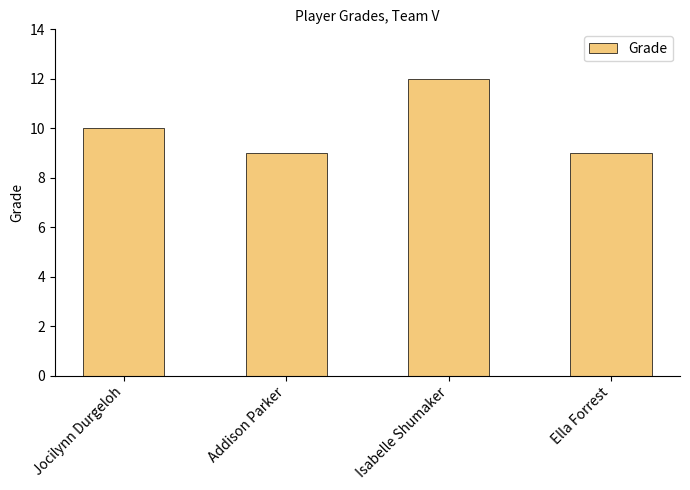

What is the greatest value displayed?

12